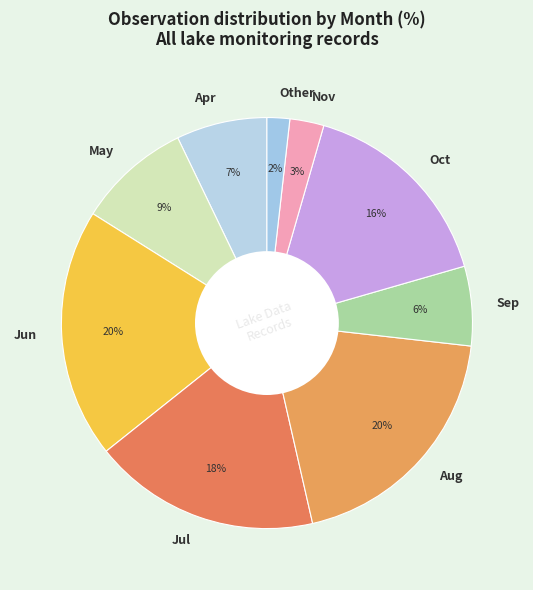

To the nearest percent, what portion does Sep represent?

6%